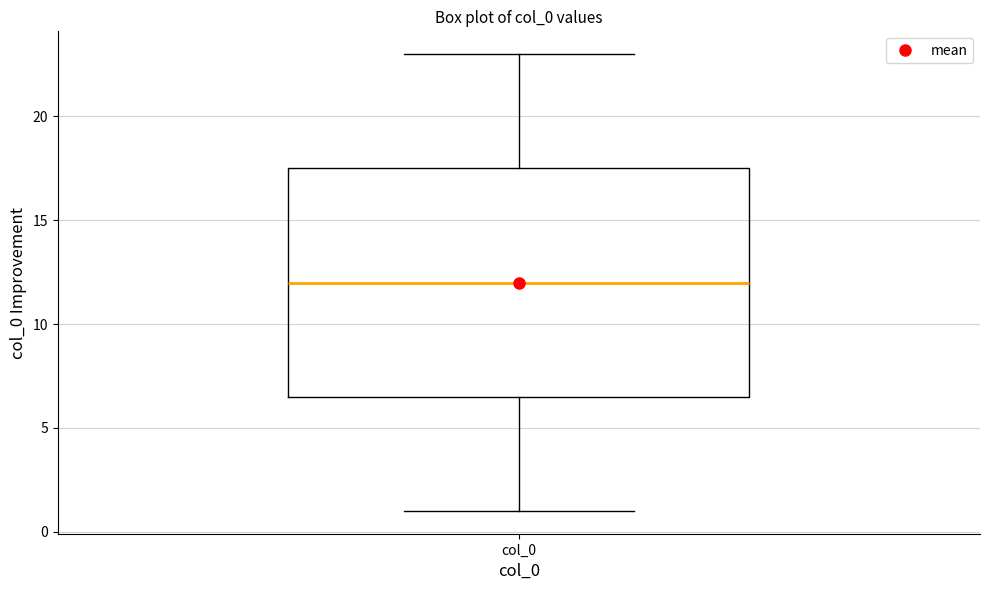

Read this box plot against the y-axis: the position of the median line, the range covered by the box, and the ends of both whiskers. The values are not printed on the chart, so give them approximately, as read against the axis.

median 12.0, box 6.5 to 17.5, whiskers 1.0 to 23.0